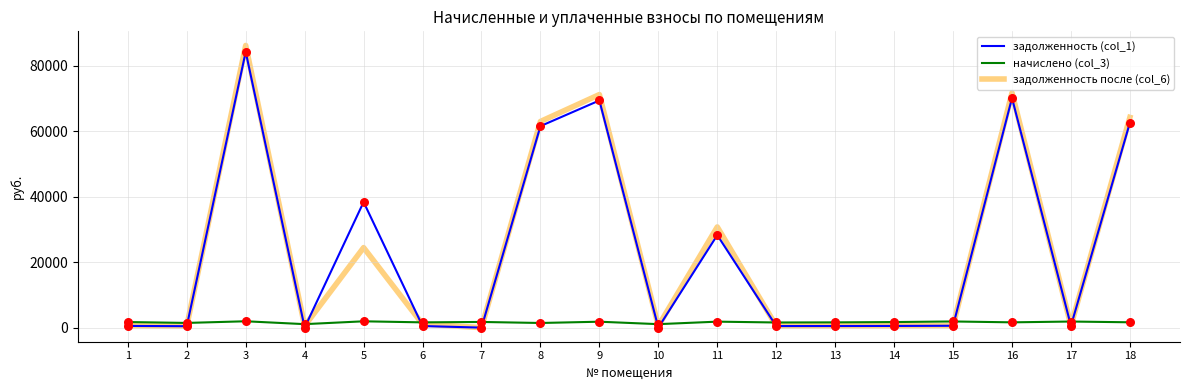

At which category is the sum across all series the highest?

3